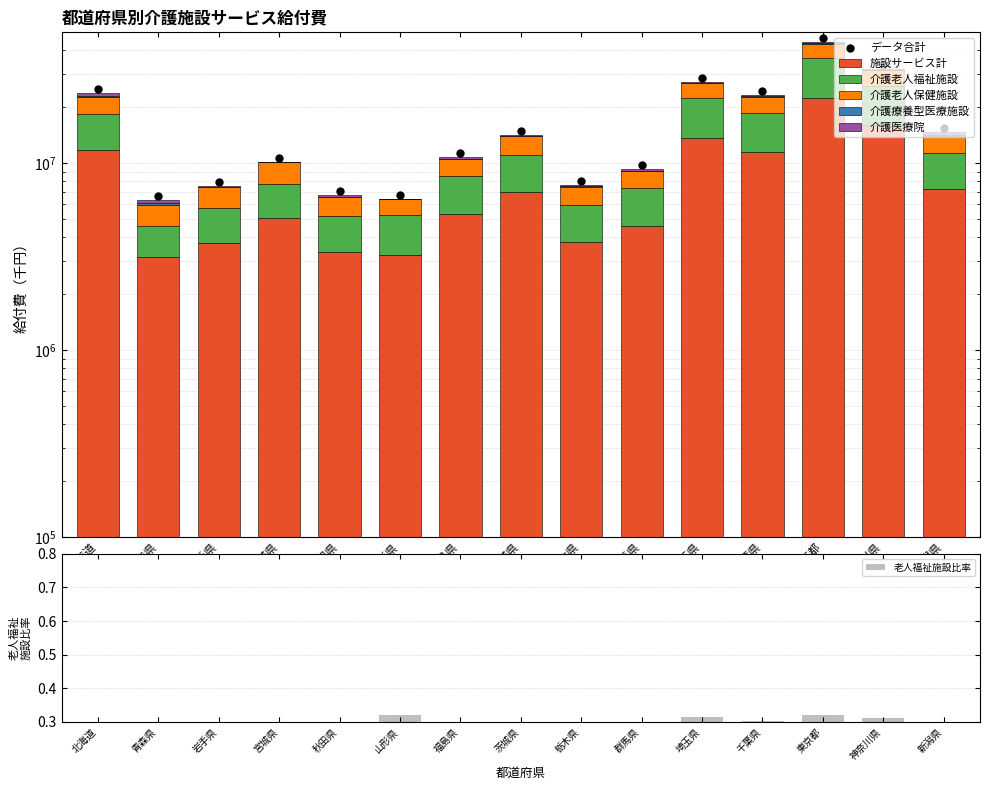

What are all the series names shown in the legend?

施設サービス計, 介護老人福祉施設, 介護老人保健施設, 介護療養型医療施設, 介護医療院